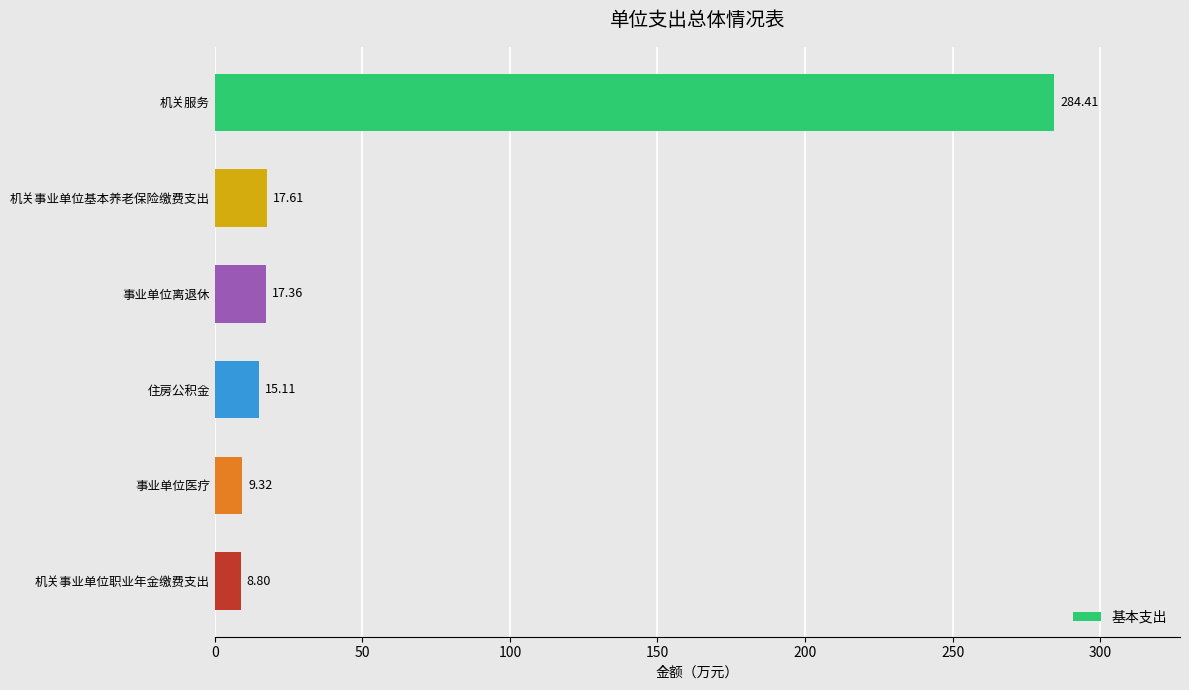

How many data points does each series have?

6